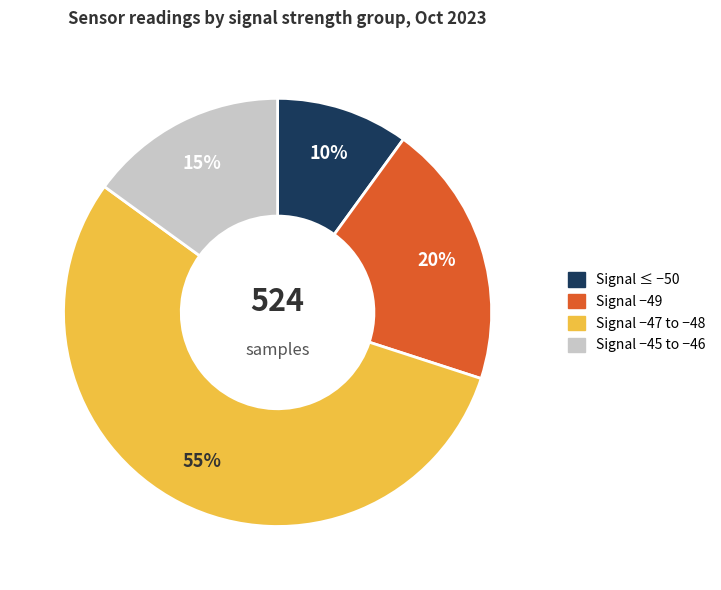

Does any single category account for the majority?

Yes